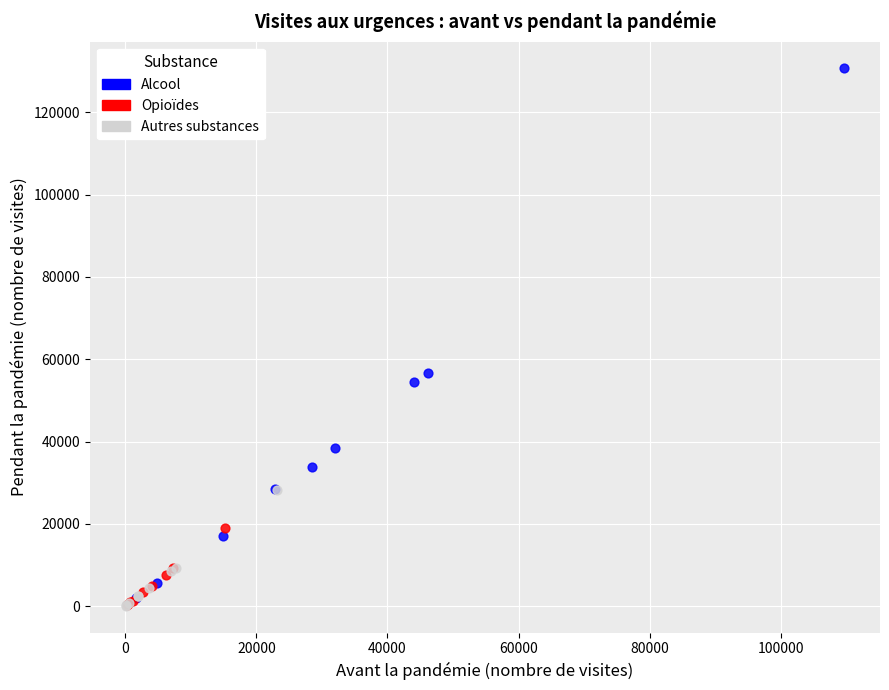

Which series reaches the maximum Y coordinate?

Alcool